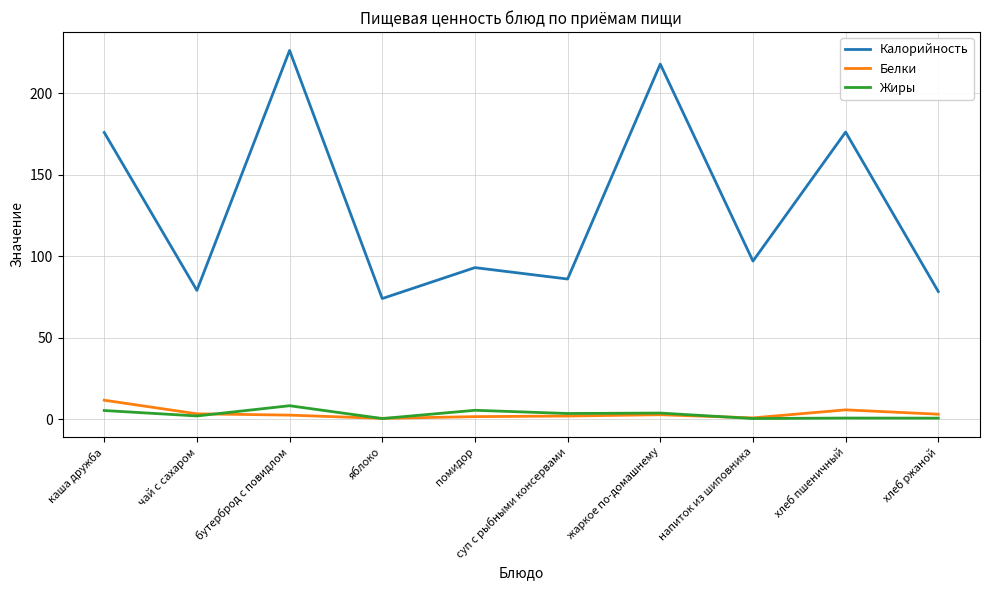

What is the spread (max minus min) of values at бутерброд с повидлом?

224.0